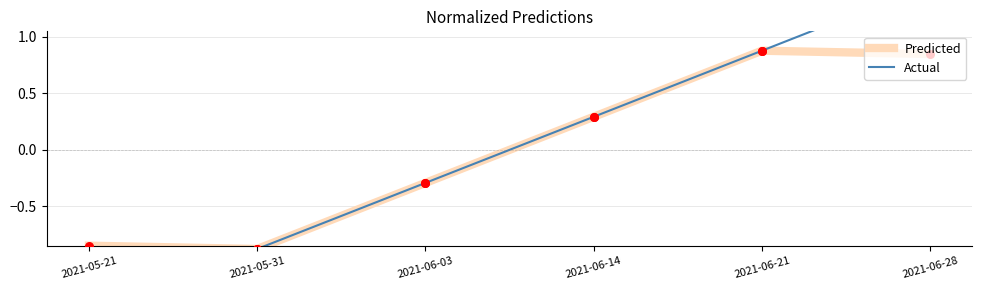

Which series contains the highest Y value?

Actual